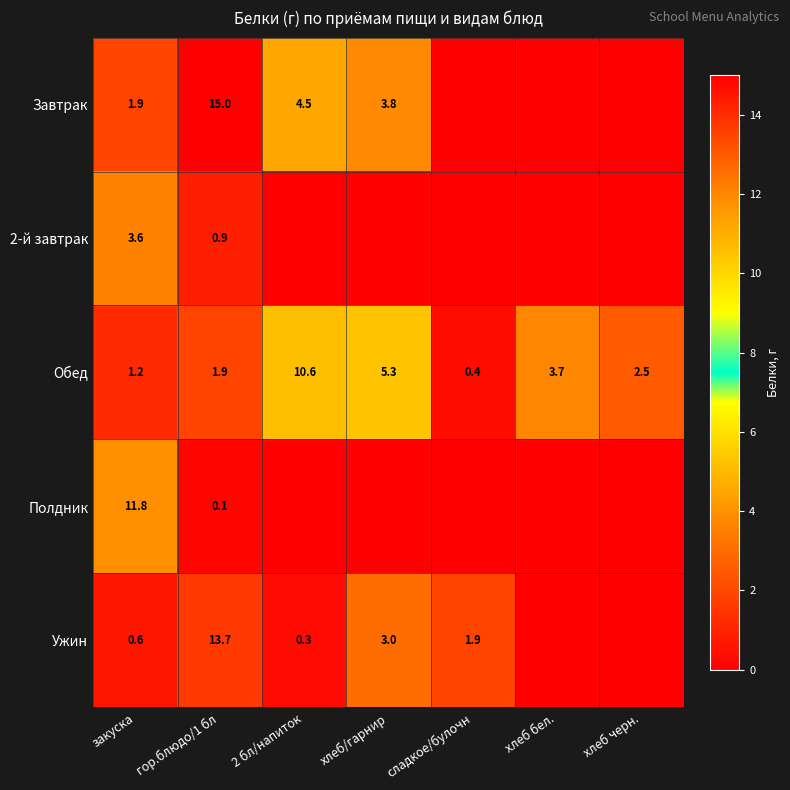

What is the difference between the highest and lowest values at закуска?

11.2